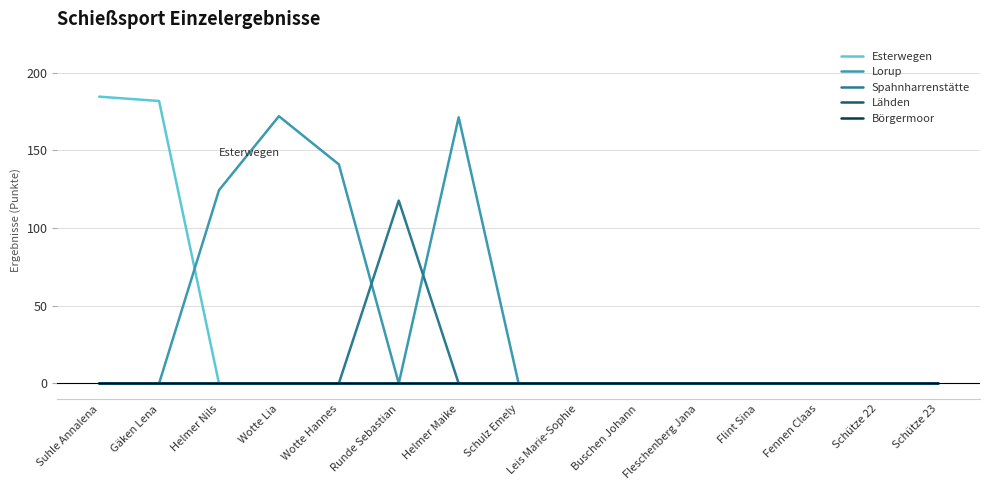

Does the chart display data point markers on the line(s)?

No